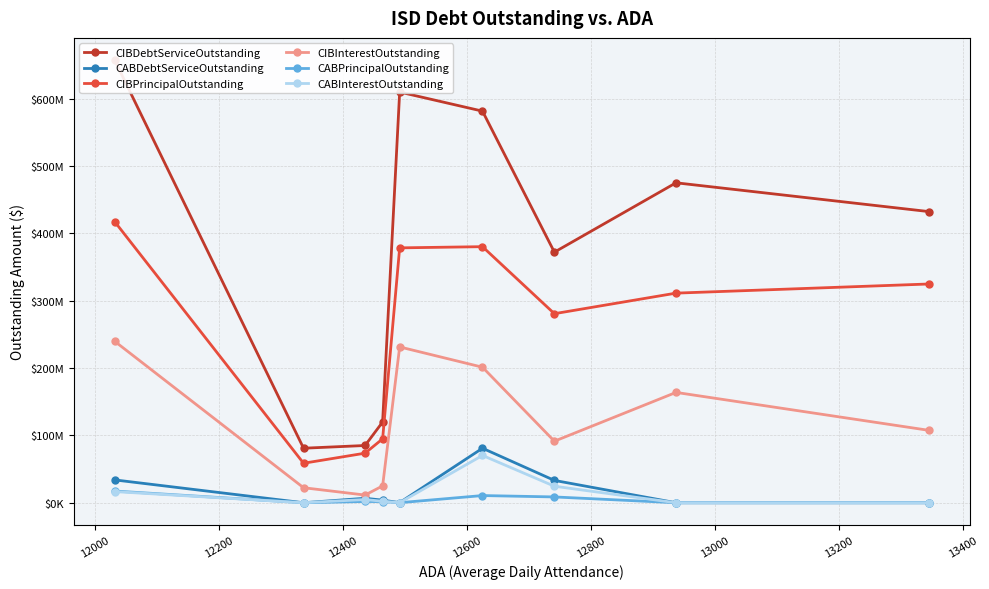

True or false: CIBInterestOutstanding and CABDebtServiceOutstanding intersect in this chart.

False